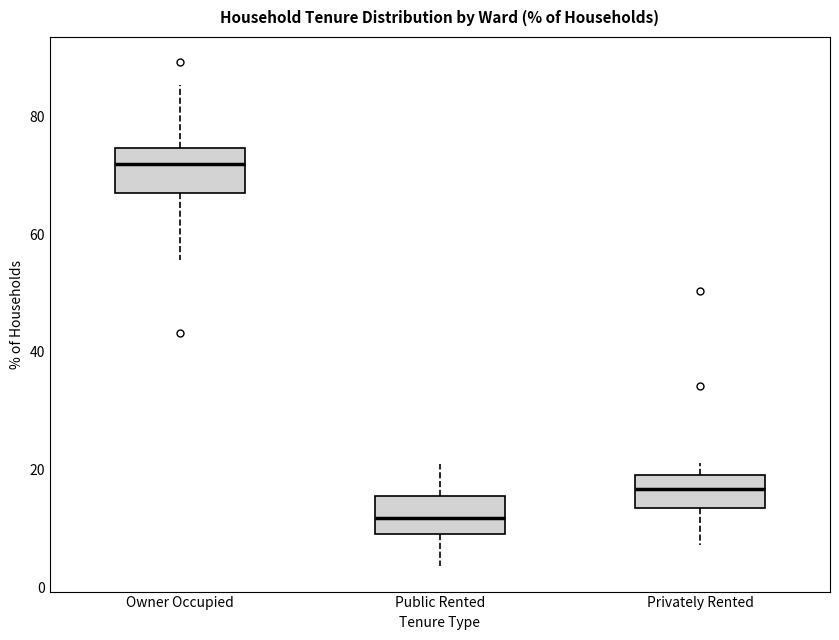

Where is the lower edge of the box for Owner Occupied on the y-axis? The values are not printed on the chart, so give them approximately, as read against the axis.

68